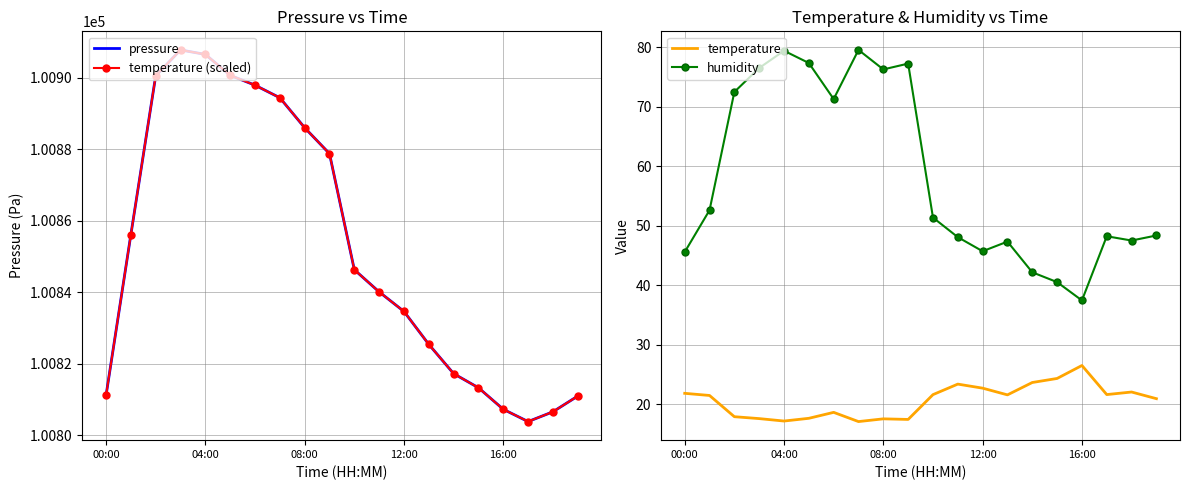

True or false: temperature and humidity intersect in this chart.

False